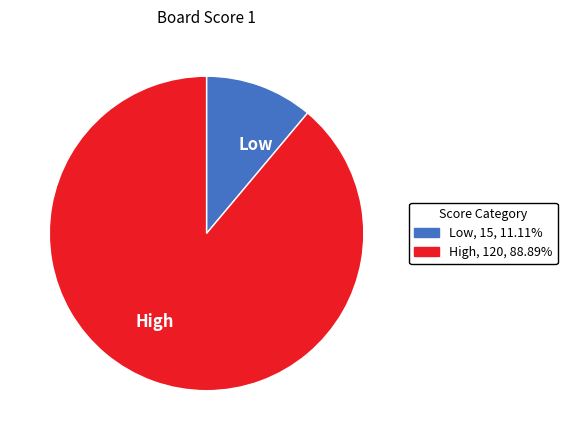

Do High and Low together represent more than half of the pie?

Yes